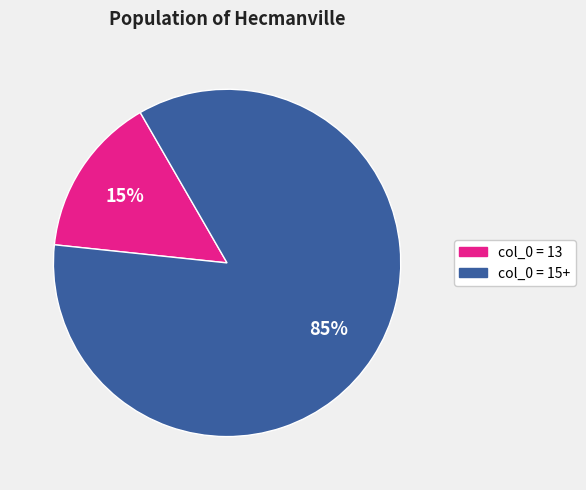

What percentage is the col_0 = 15+ slice, to the nearest percent?

85%